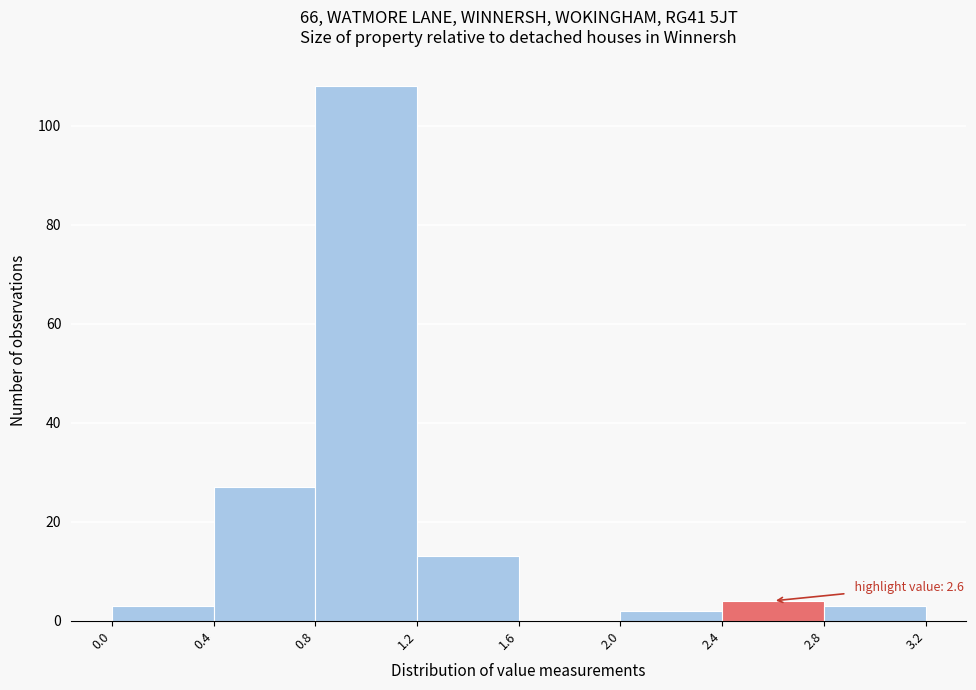

Over which range of the x-axis is the bar tallest?

0.8 to 1.2